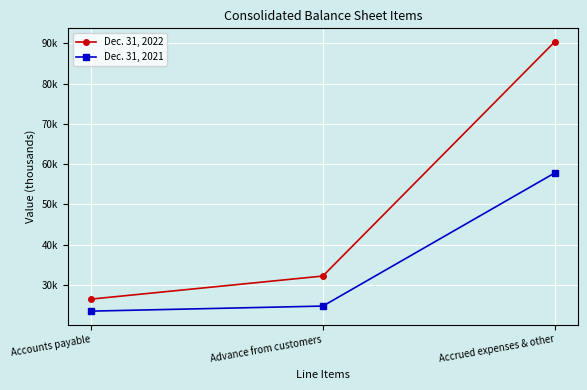

What are all the series names shown in the legend?

Dec. 31, 2022, Dec. 31, 2021